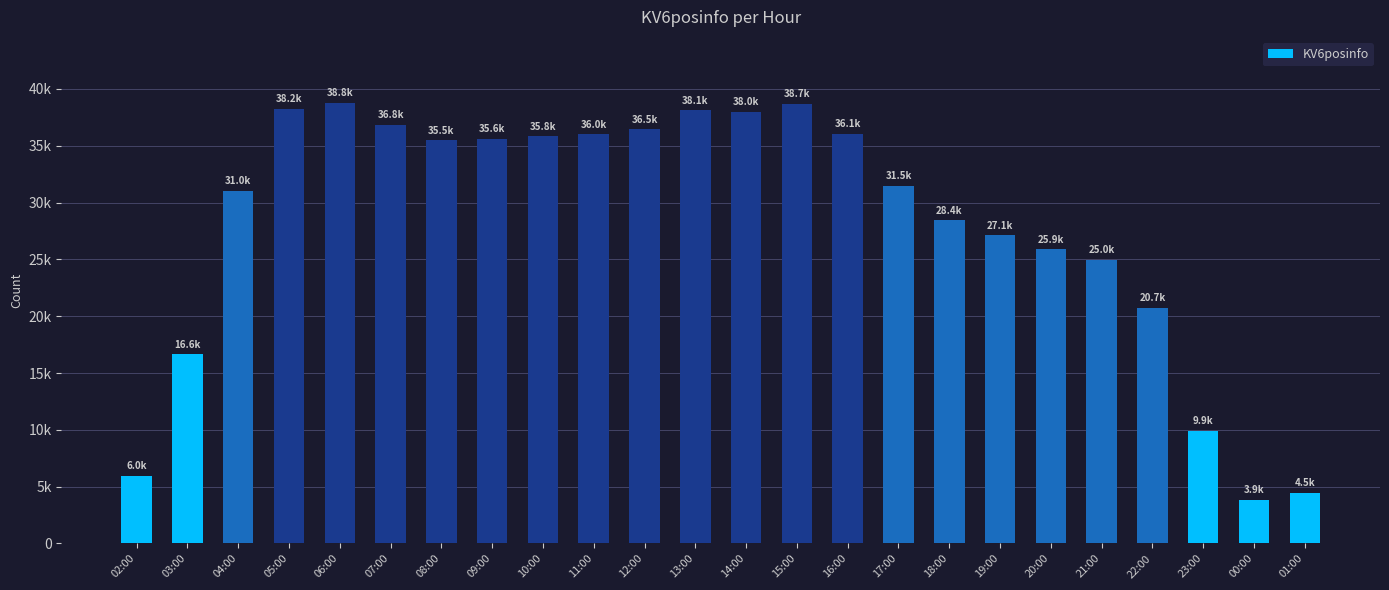

Reading right to left, transcribe all the data shown in this chart.

01:00=4486	00:00=3862	23:00=9908	22:00=20727	21:00=24962	20:00=25869	19:00=27131	18:00=28437	17:00=31459	16:00=36059	15:00=38713	14:00=37987	13:00=38130	12:00=36455	11:00=35993	10:00=35820	09:00=35594	08:00=35487	07:00=36842	06:00=38760	05:00=38243	04:00=31042	03:00=16630	02:00=5980